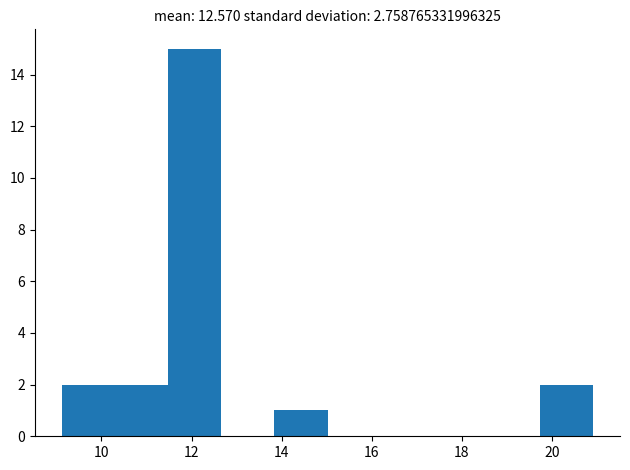

How tall is the bar that spans 19.74 to 20.92 on the x-axis? Neither the bar edges nor the heights are printed on the chart, so give them approximately, as read against the axes.

2